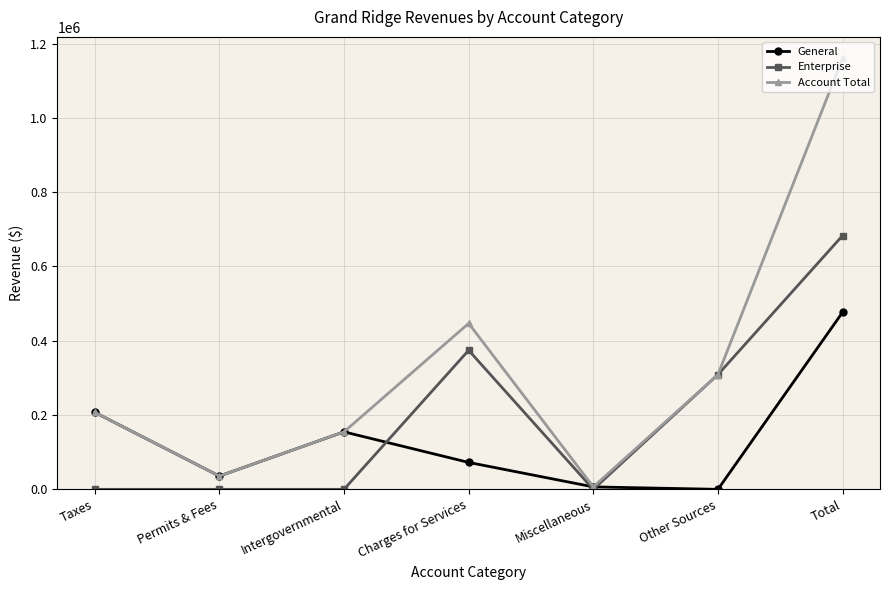

What are all the series names shown in the legend?

General, Enterprise, Account Total